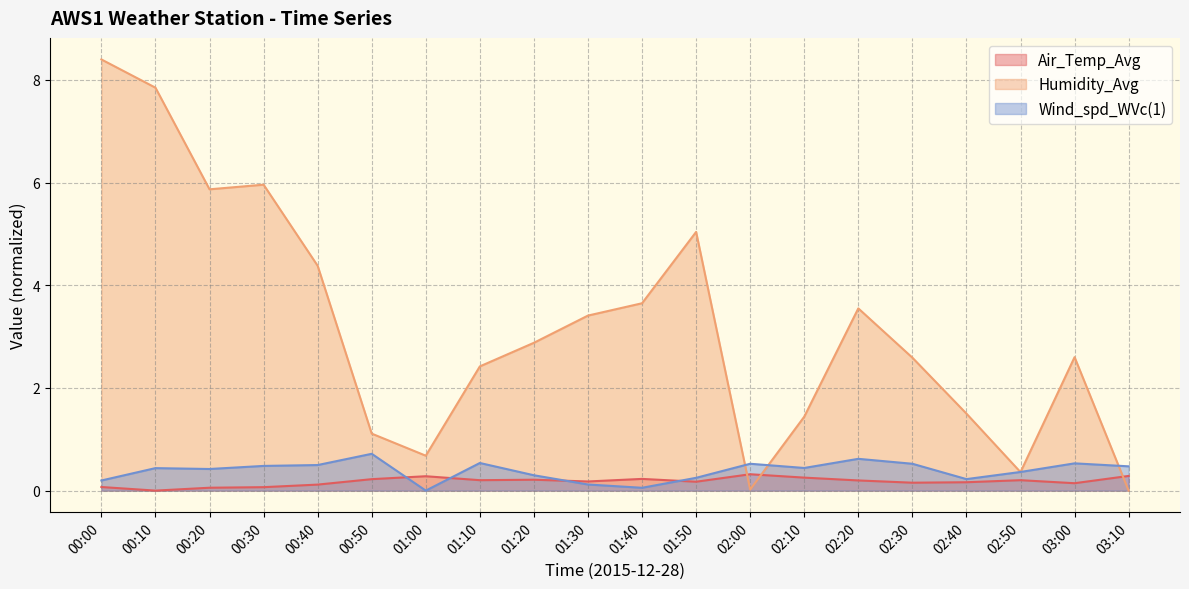

After their last crossing, which series has the higher values: Wind_spd_WVc(1) or Humidity_Avg?

Wind_spd_WVc(1)